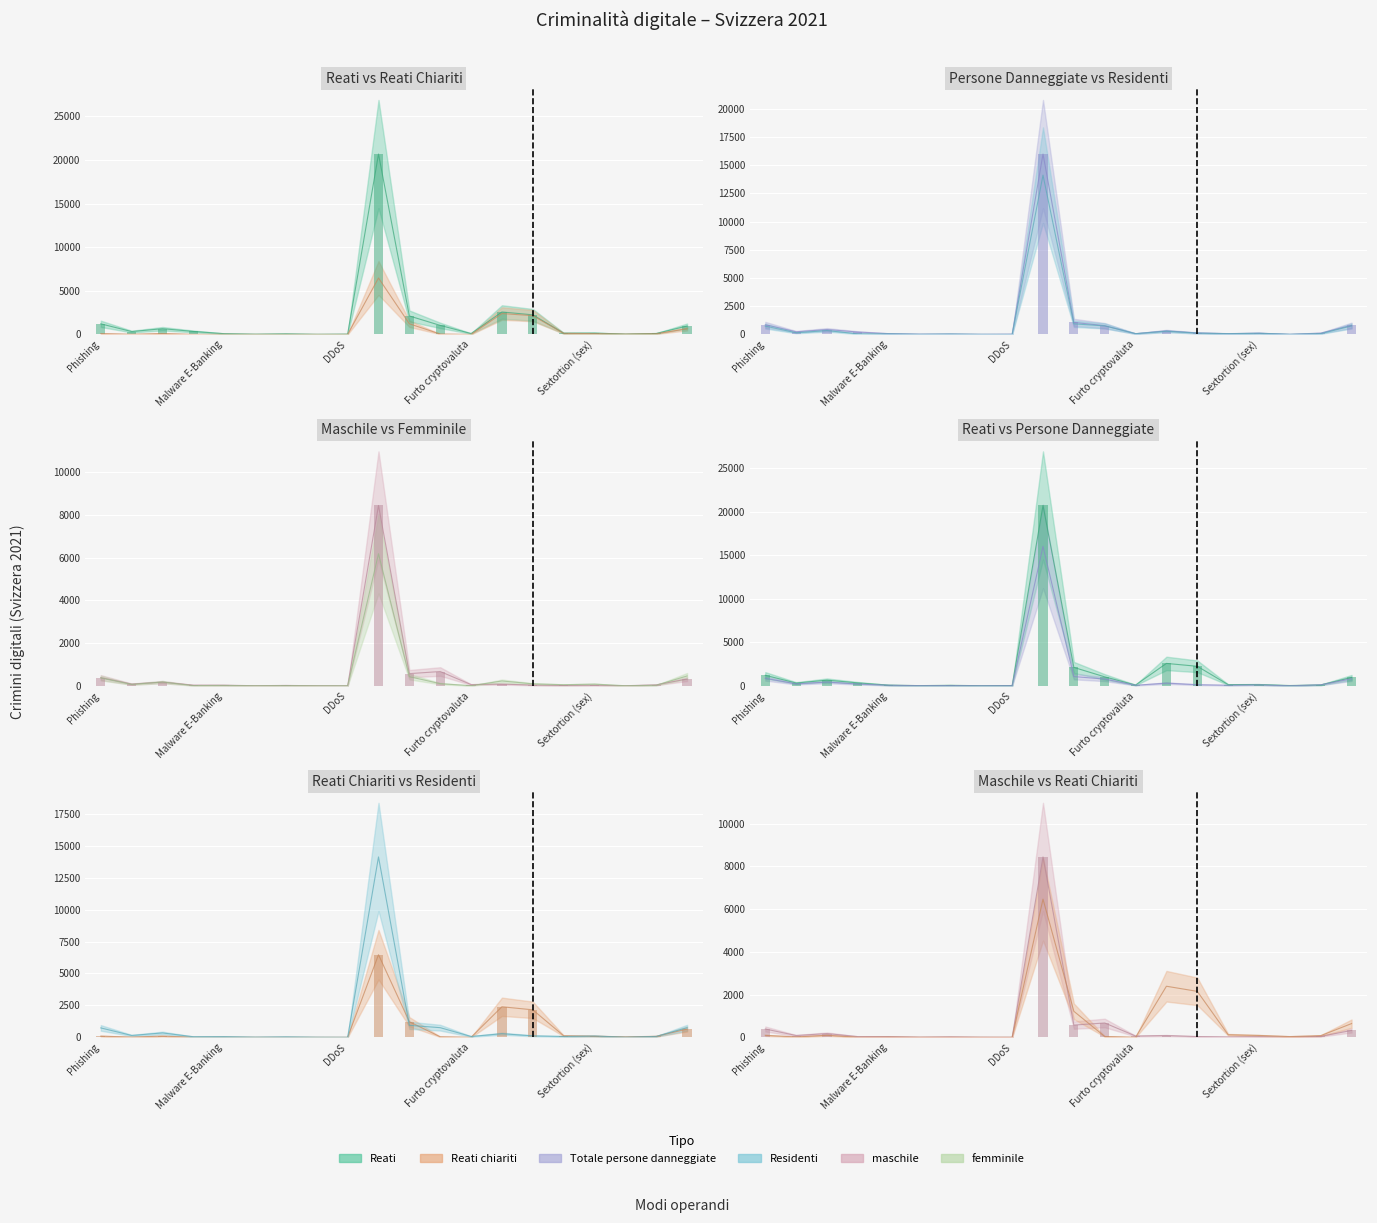

What are all the series names shown in the legend?

Reati, Reati chiariti, Totale persone danneggiate, Residenti, maschile, femminile